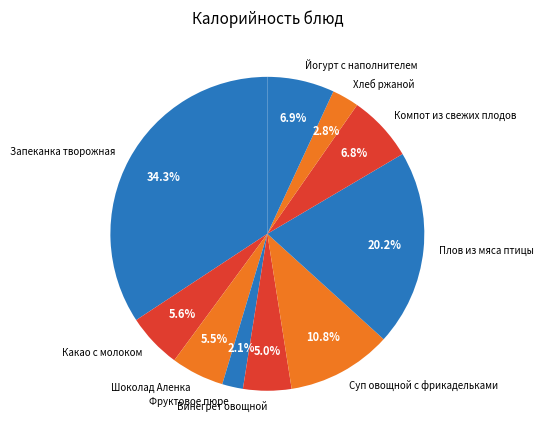

To the nearest percent, what portion does Компот из свежих плодов represent?

7%